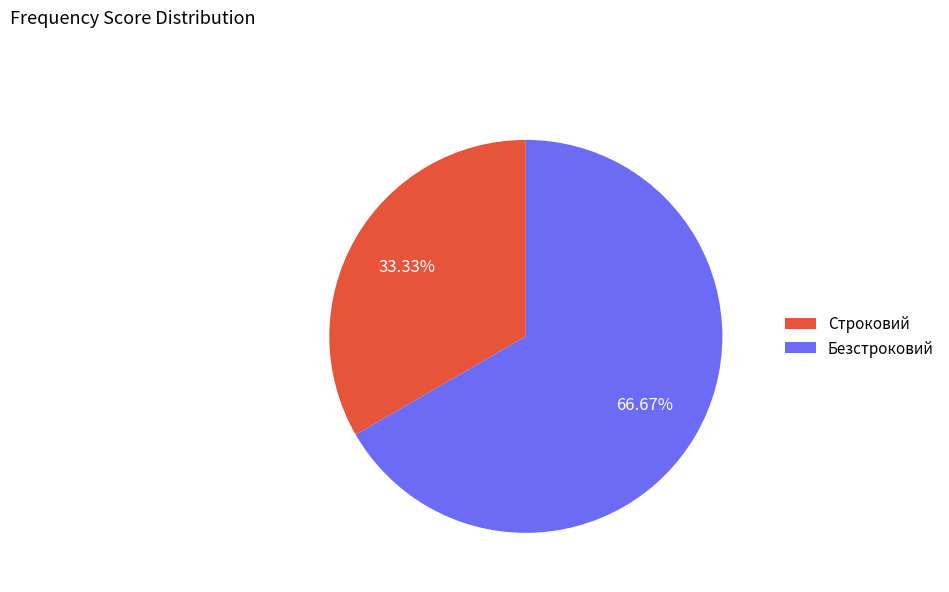

Which has a higher value, Безстроковий or Строковий?

Безстроковий